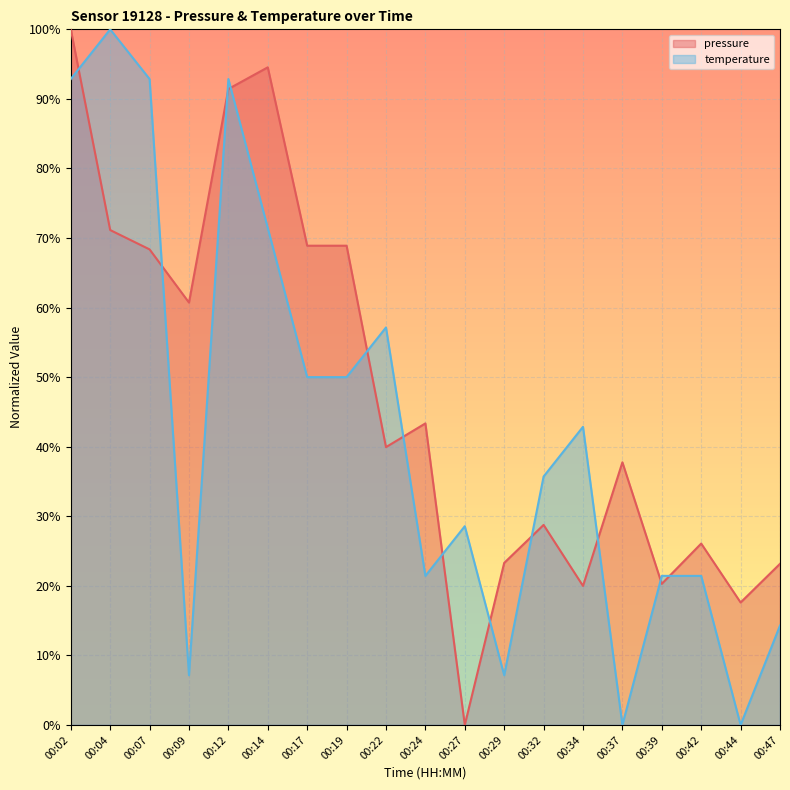

What is the total value across all series at 00:39?

0.4